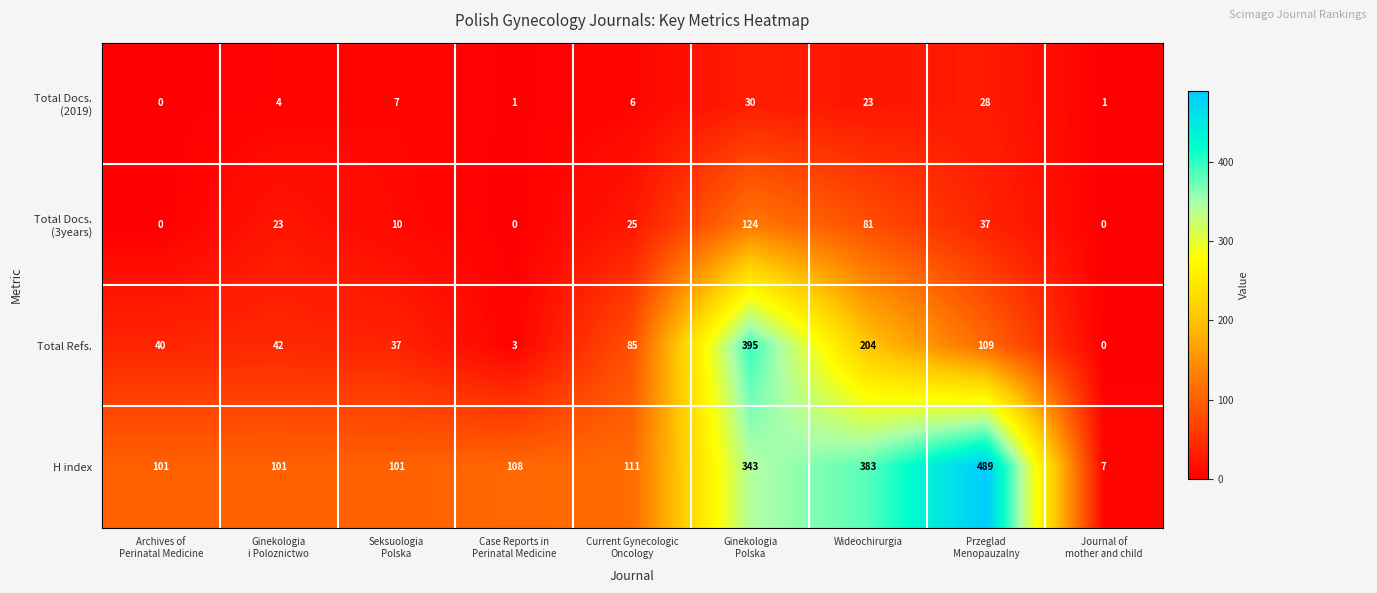

The Total Refs. series shows 204 at Wideochirurgia. True or false?

True